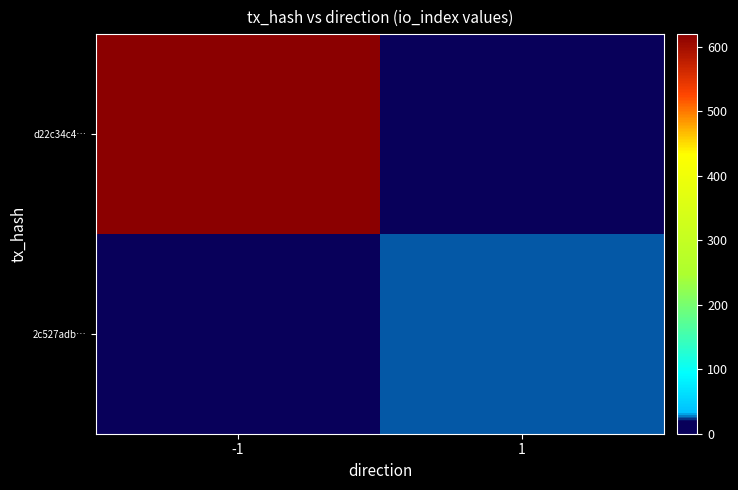

List the series in order of their peak value, highest first.

d22c34c4…, 2c527adb…